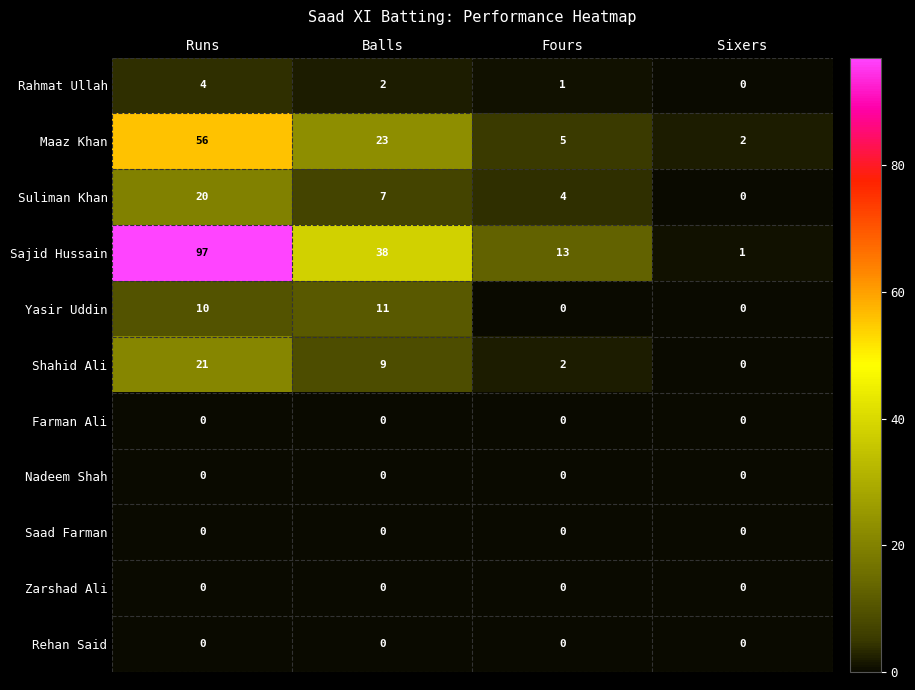

The value of Maaz Khan at Sixers is 2. True or false?

True